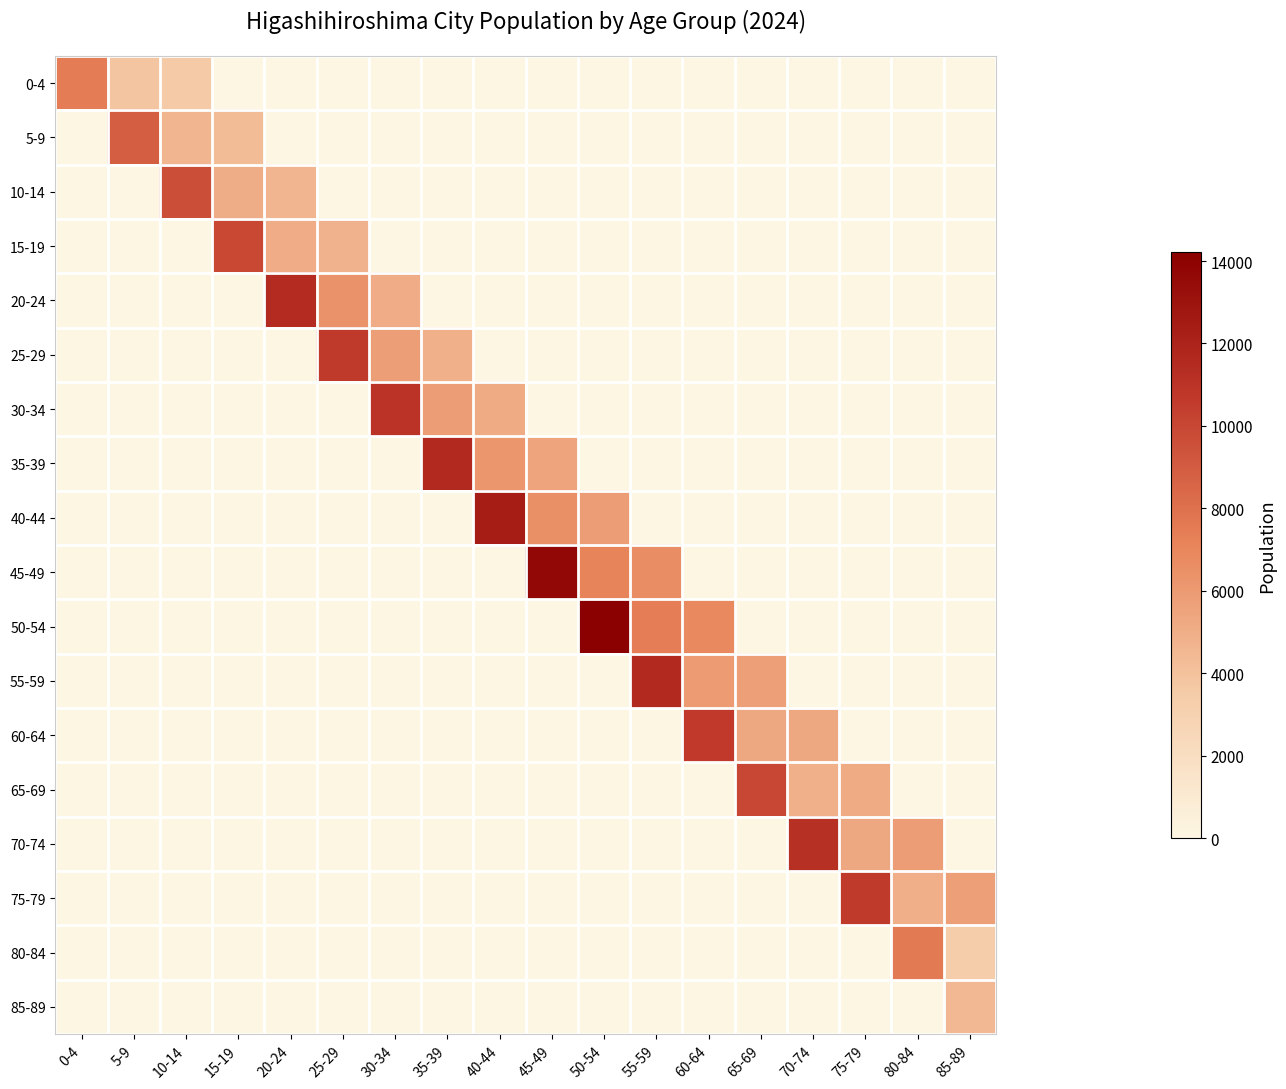

Reading right to left, transcribe all the data shown in this chart.

0-4: 85-89=0	80-84=0	75-79=0	70-74=0	65-69=0	60-64=0	55-59=0	50-54=0	45-49=0	40-44=0	35-39=0	30-34=0	25-29=0	20-24=0	15-19=0	10-14=3552	5-9=3850	0-4=7402
5-9: 85-89=0	80-84=0	75-79=0	70-74=0	65-69=0	60-64=0	55-59=0	50-54=0	45-49=0	40-44=0	35-39=0	30-34=0	25-29=0	20-24=0	15-19=4292	10-14=4591	5-9=8883	0-4=0
10-14: 85-89=0	80-84=0	75-79=0	70-74=0	65-69=0	60-64=0	55-59=0	50-54=0	45-49=0	40-44=0	35-39=0	30-34=0	25-29=0	20-24=4628	15-19=5023	10-14=9651	5-9=0	0-4=0
15-19: 85-89=0	80-84=0	75-79=0	70-74=0	65-69=0	60-64=0	55-59=0	50-54=0	45-49=0	40-44=0	35-39=0	30-34=0	25-29=4826	20-24=5071	15-19=9897	10-14=0	5-9=0	0-4=0
20-24: 85-89=0	80-84=0	75-79=0	70-74=0	65-69=0	60-64=0	55-59=0	50-54=0	45-49=0	40-44=0	35-39=0	30-34=5088	25-29=6355	20-24=11443	15-19=0	10-14=0	5-9=0	0-4=0
25-29: 85-89=0	80-84=0	75-79=0	70-74=0	65-69=0	60-64=0	55-59=0	50-54=0	45-49=0	40-44=0	35-39=4868	30-34=5734	25-29=10602	20-24=0	15-19=0	10-14=0	5-9=0	0-4=0
30-34: 85-89=0	80-84=0	75-79=0	70-74=0	65-69=0	60-64=0	55-59=0	50-54=0	45-49=0	40-44=5121	35-39=5843	30-34=10964	25-29=0	20-24=0	15-19=0	10-14=0	5-9=0	0-4=0
35-39: 85-89=0	80-84=0	75-79=0	70-74=0	65-69=0	60-64=0	55-59=0	50-54=0	45-49=5414	40-44=6176	35-39=11590	30-34=0	25-29=0	20-24=0	15-19=0	10-14=0	5-9=0	0-4=0
40-44: 85-89=0	80-84=0	75-79=0	70-74=0	65-69=0	60-64=0	55-59=0	50-54=5873	45-49=6475	40-44=12348	35-39=0	30-34=0	25-29=0	20-24=0	15-19=0	10-14=0	5-9=0	0-4=0
45-49: 85-89=0	80-84=0	75-79=0	70-74=0	65-69=0	60-64=0	55-59=6630	50-54=7097	45-49=13727	40-44=0	35-39=0	30-34=0	25-29=0	20-24=0	15-19=0	10-14=0	5-9=0	0-4=0
50-54: 85-89=0	80-84=0	75-79=0	70-74=0	65-69=0	60-64=6876	55-59=7354	50-54=14230	45-49=0	40-44=0	35-39=0	30-34=0	25-29=0	20-24=0	15-19=0	10-14=0	5-9=0	0-4=0
55-59: 85-89=0	80-84=0	75-79=0	70-74=0	65-69=5676	60-64=5912	55-59=11588	50-54=0	45-49=0	40-44=0	35-39=0	30-34=0	25-29=0	20-24=0	15-19=0	10-14=0	5-9=0	0-4=0
60-64: 85-89=0	80-84=0	75-79=0	70-74=5326	65-69=5308	60-64=10634	55-59=0	50-54=0	45-49=0	40-44=0	35-39=0	30-34=0	25-29=0	20-24=0	15-19=0	10-14=0	5-9=0	0-4=0
65-69: 85-89=0	80-84=0	75-79=5124	70-74=4844	65-69=9968	60-64=0	55-59=0	50-54=0	45-49=0	40-44=0	35-39=0	30-34=0	25-29=0	20-24=0	15-19=0	10-14=0	5-9=0	0-4=0
70-74: 85-89=0	80-84=5886	75-79=5319	70-74=11205	65-69=0	60-64=0	55-59=0	50-54=0	45-49=0	40-44=0	35-39=0	30-34=0	25-29=0	20-24=0	15-19=0	10-14=0	5-9=0	0-4=0
75-79: 85-89=5689	80-84=4894	75-79=10583	70-74=0	65-69=0	60-64=0	55-59=0	50-54=0	45-49=0	40-44=0	35-39=0	30-34=0	25-29=0	20-24=0	15-19=0	10-14=0	5-9=0	0-4=0
80-84: 85-89=3336	80-84=7602	75-79=0	70-74=0	65-69=0	60-64=0	55-59=0	50-54=0	45-49=0	40-44=0	35-39=0	30-34=0	25-29=0	20-24=0	15-19=0	10-14=0	5-9=0	0-4=0
85-89: 85-89=4464	80-84=0	75-79=0	70-74=0	65-69=0	60-64=0	55-59=0	50-54=0	45-49=0	40-44=0	35-39=0	30-34=0	25-29=0	20-24=0	15-19=0	10-14=0	5-9=0	0-4=0